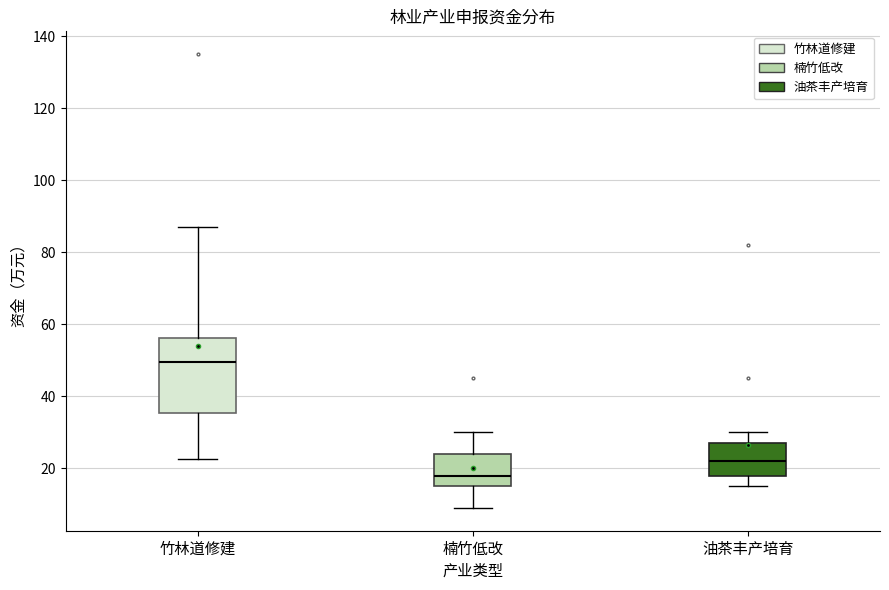

Where is the lower edge of the box for 油茶丰产培育 on the y-axis? The values are not printed on the chart, so give them approximately, as read against the axis.

18